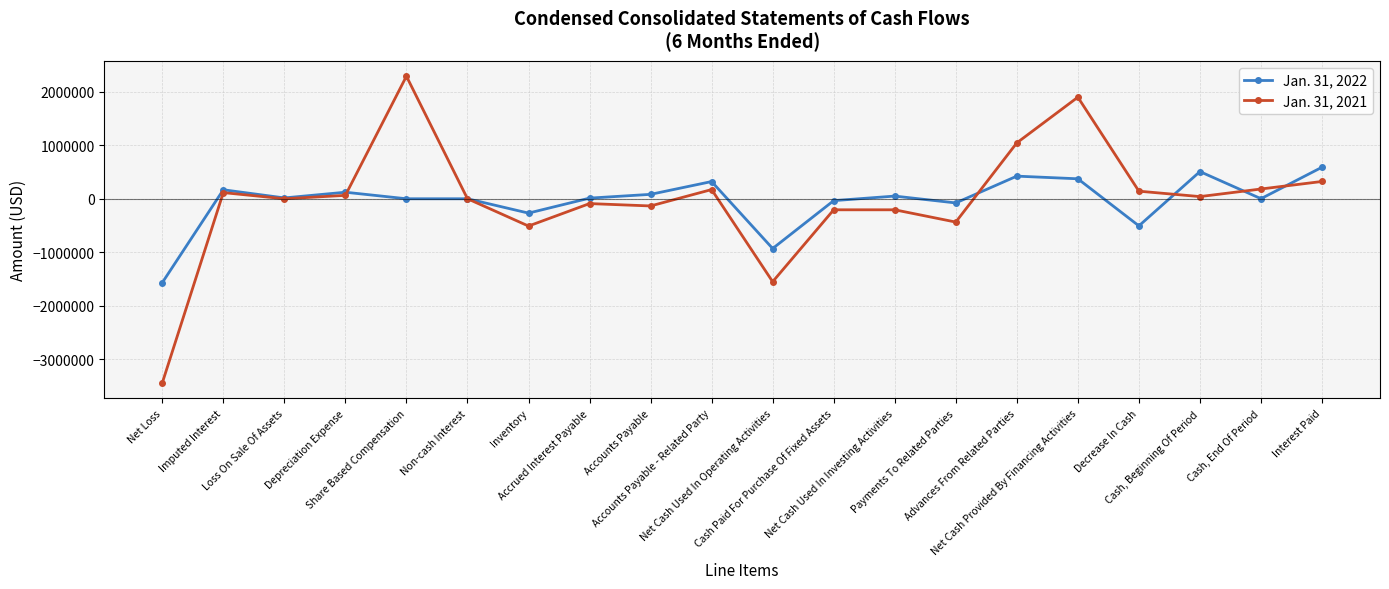

The value of Jan. 31, 2021 at Accounts Payable is -134334. True or false?

True